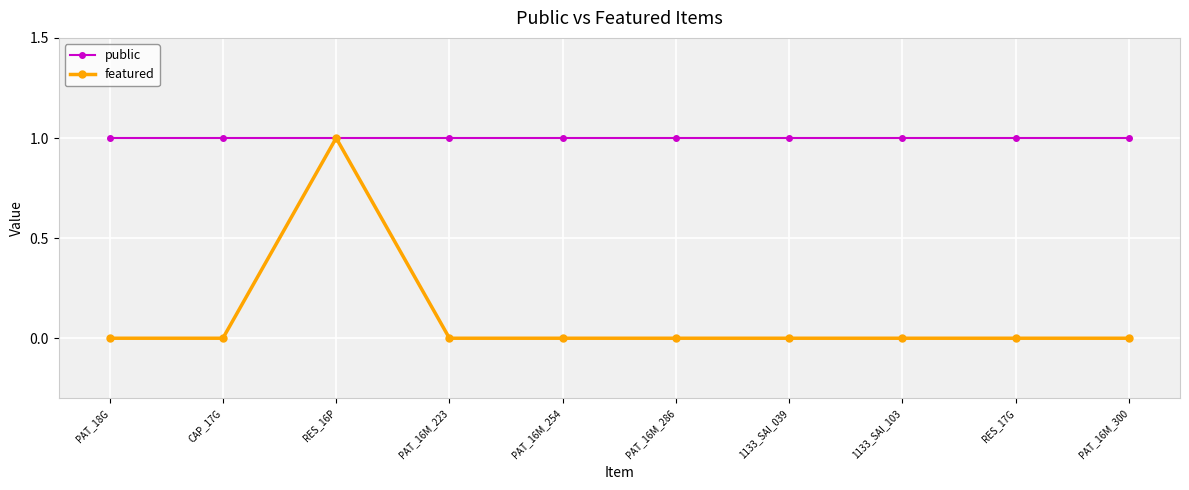

Where is the first local maximum for featured?

RES_16P